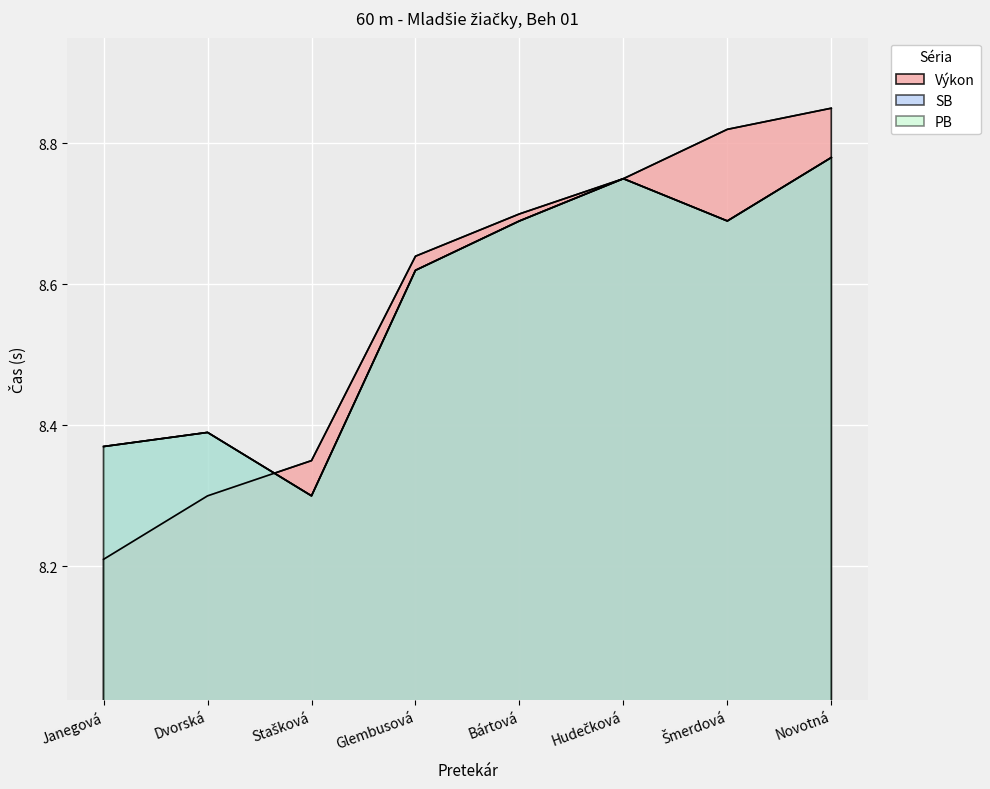

Count the Výkon values in the range 8 to 9.

8